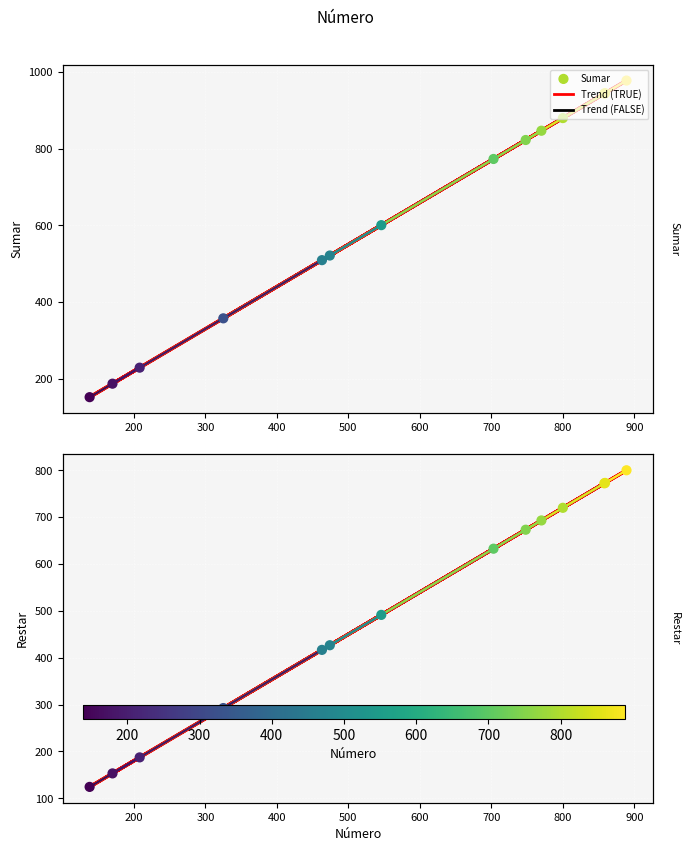

Is the value of Restar at 12 greater than the value of Sumar at 100?

No